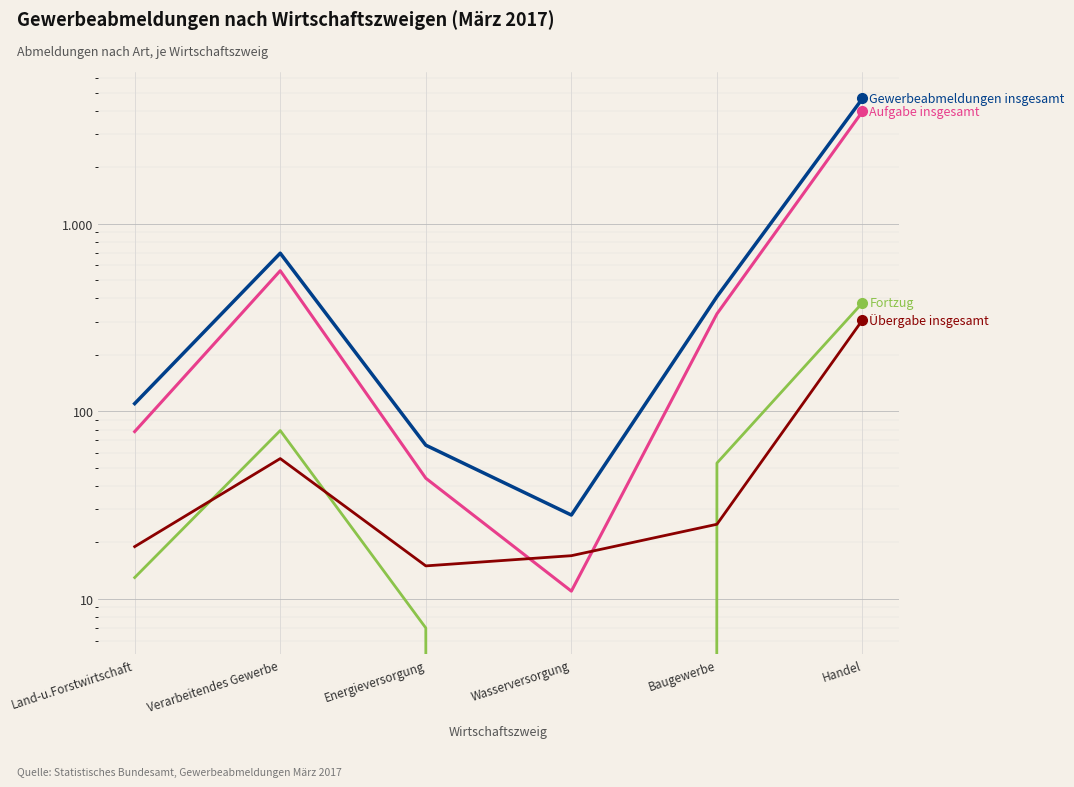

True or false: Fortzug and Gewerbeabmeldungen insgesamt intersect in this chart.

False